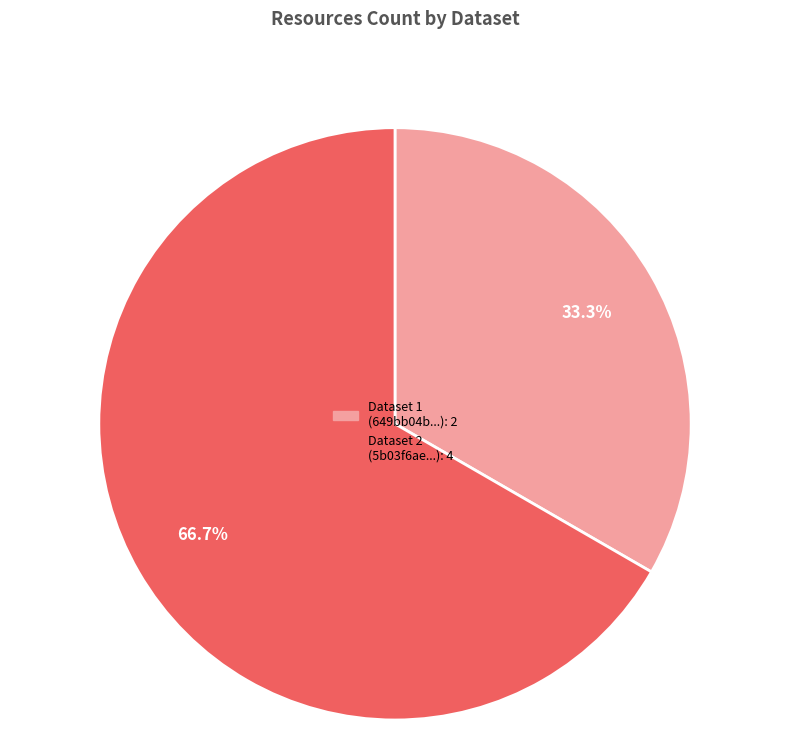

Is there any slice that represents more than half of the pie?

Yes